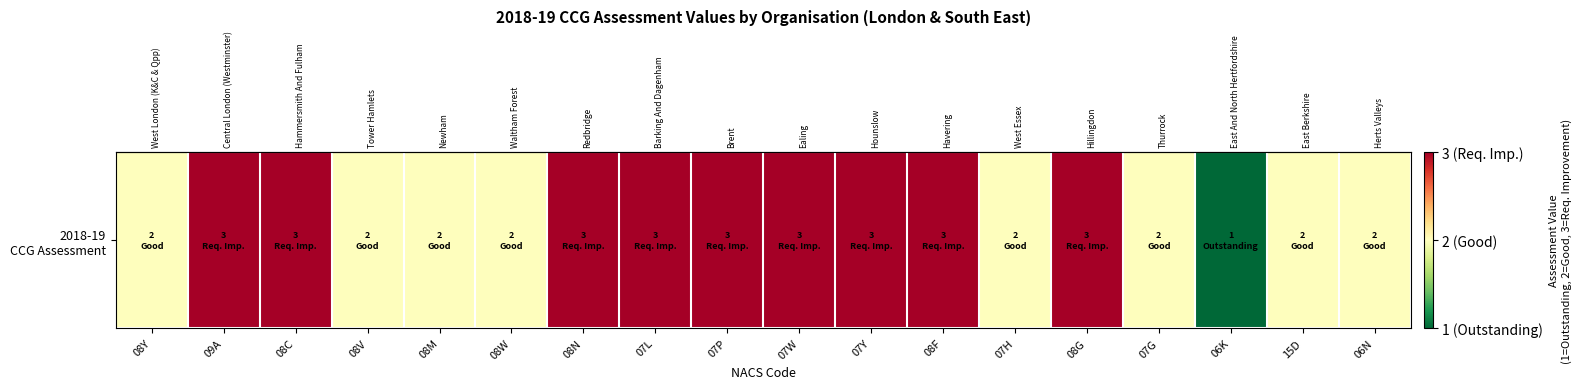

What is the sum of the values at 08Y and 06N?

4